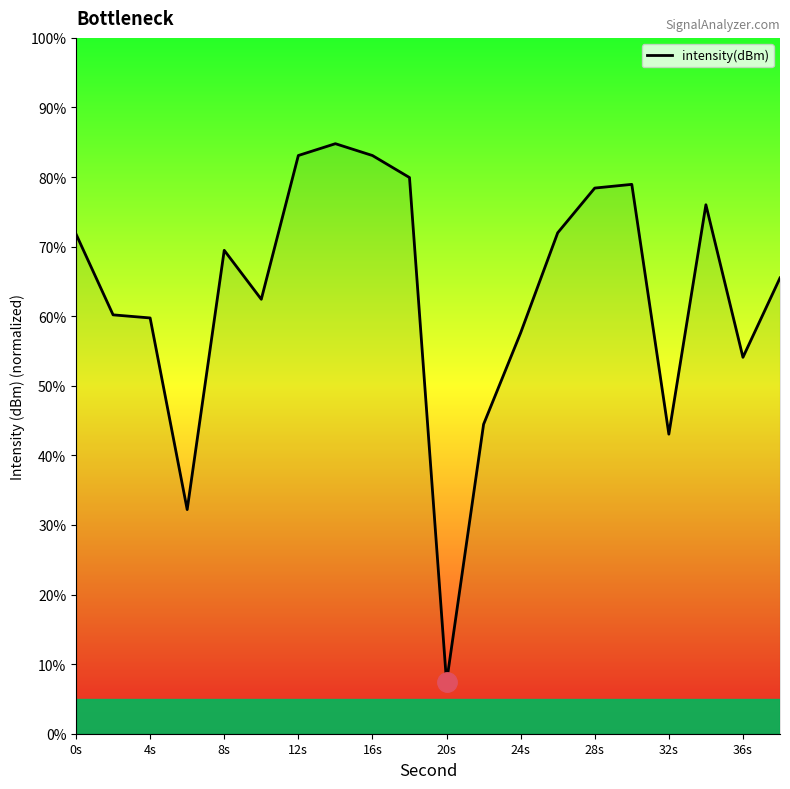

What is the smallest value displayed?

7.4